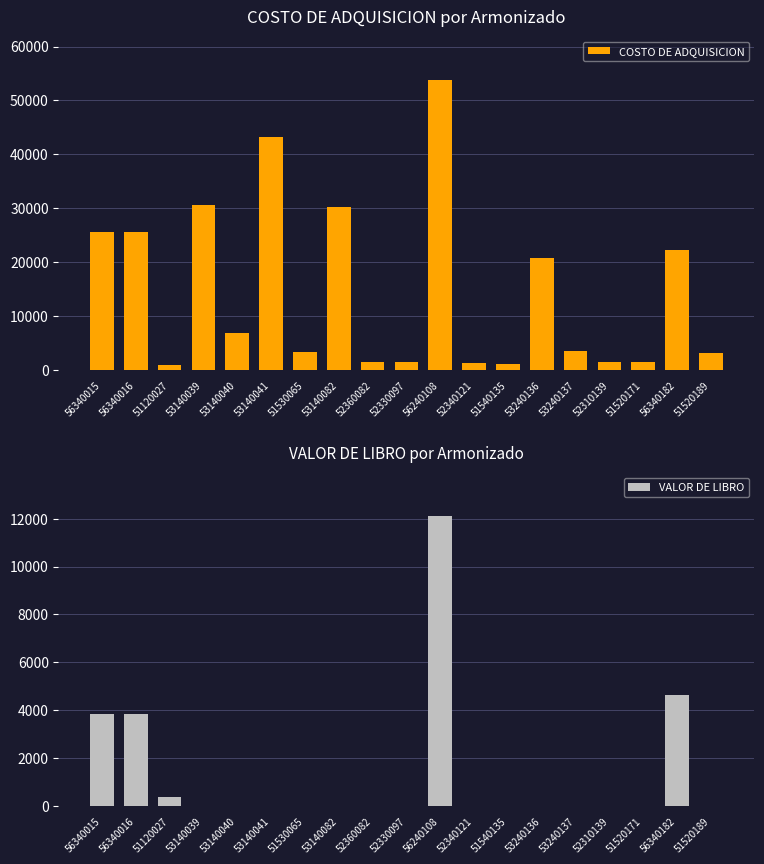

How many distinct data groups are displayed?

2